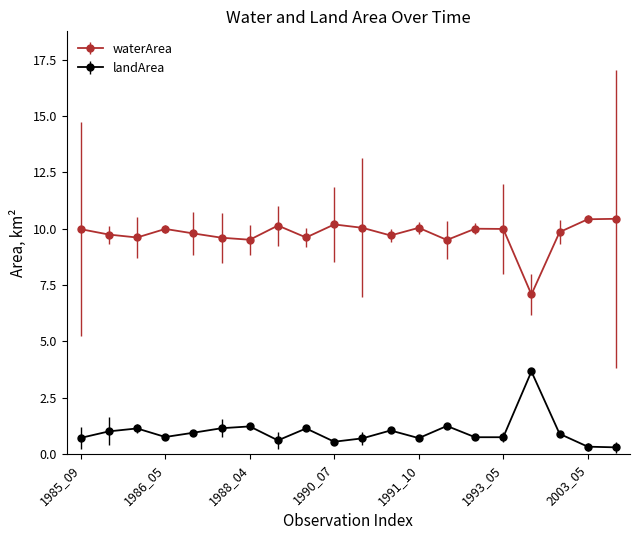

True or false: waterArea and landArea cross at least once.

False